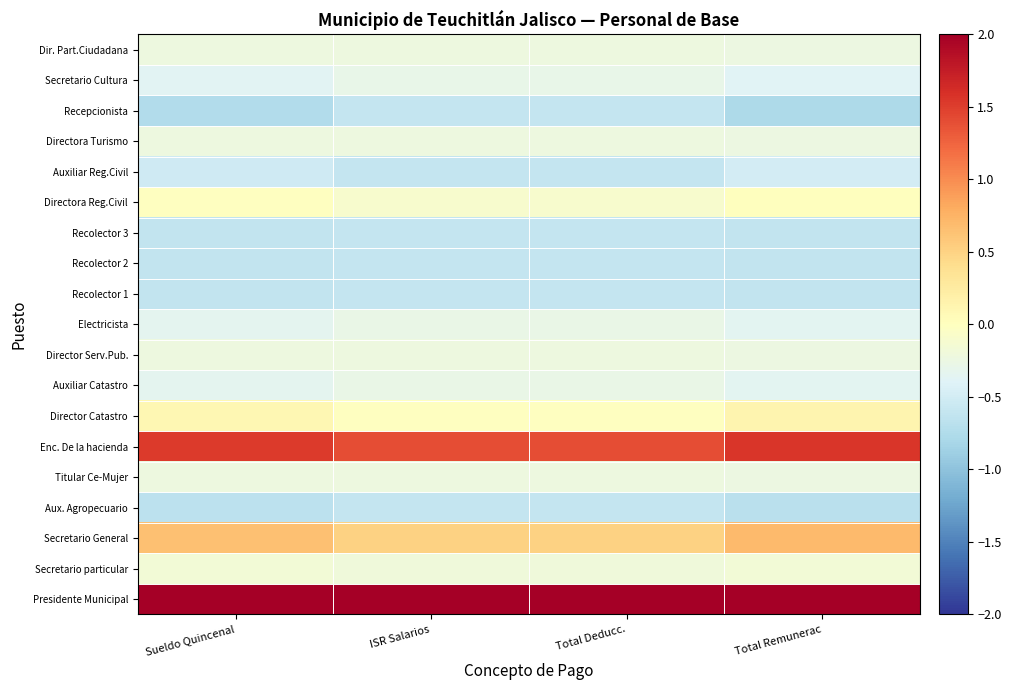

What is the minimum value shown in the chart?

-0.8